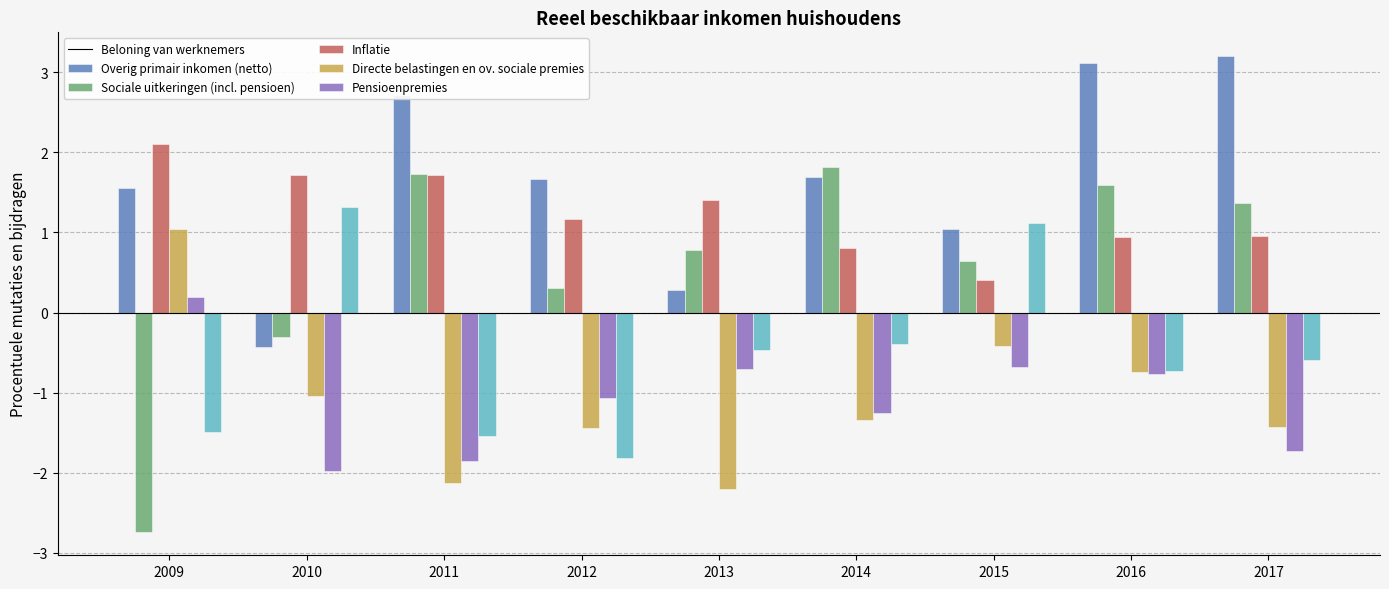

True or false: Sociale uitkeringen (incl. pensioen) has a value of 0.9 at 2016.

True